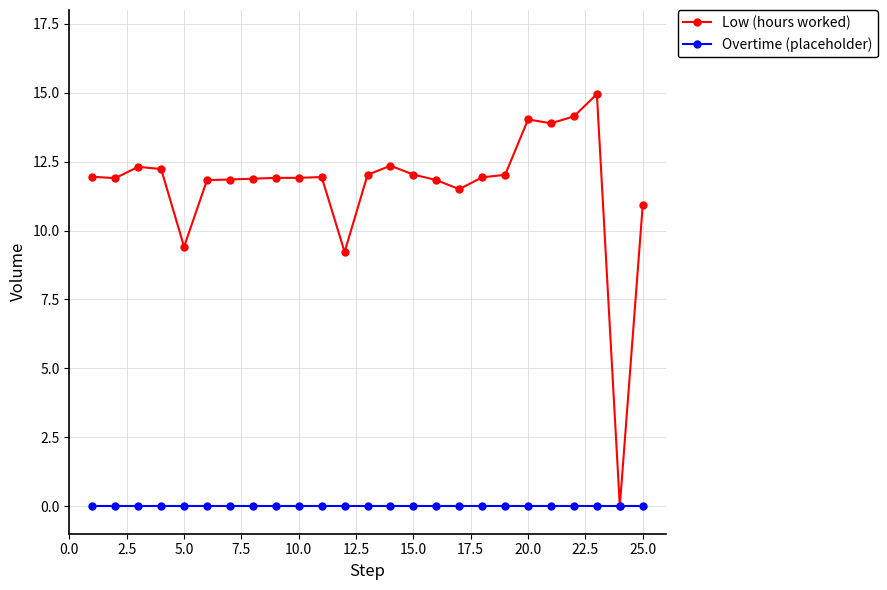

At how many categories does at least one series exceed 10?

22